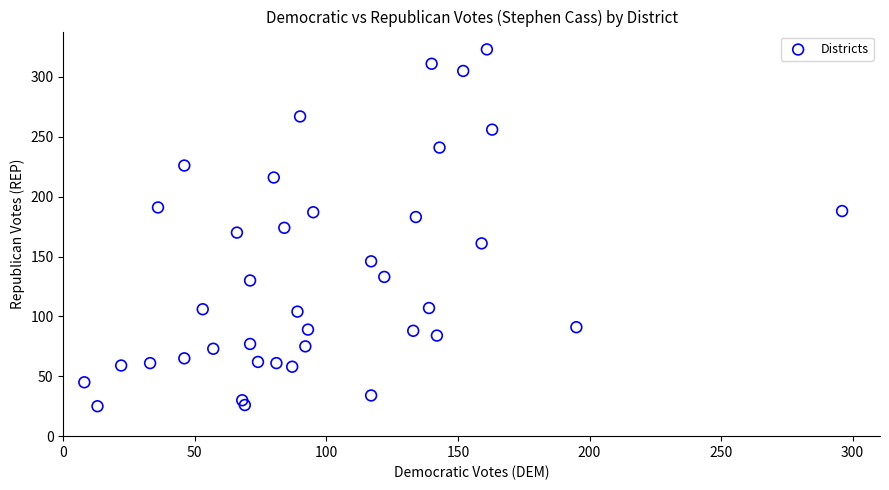

What is the range of Y values (max minus min)?

298